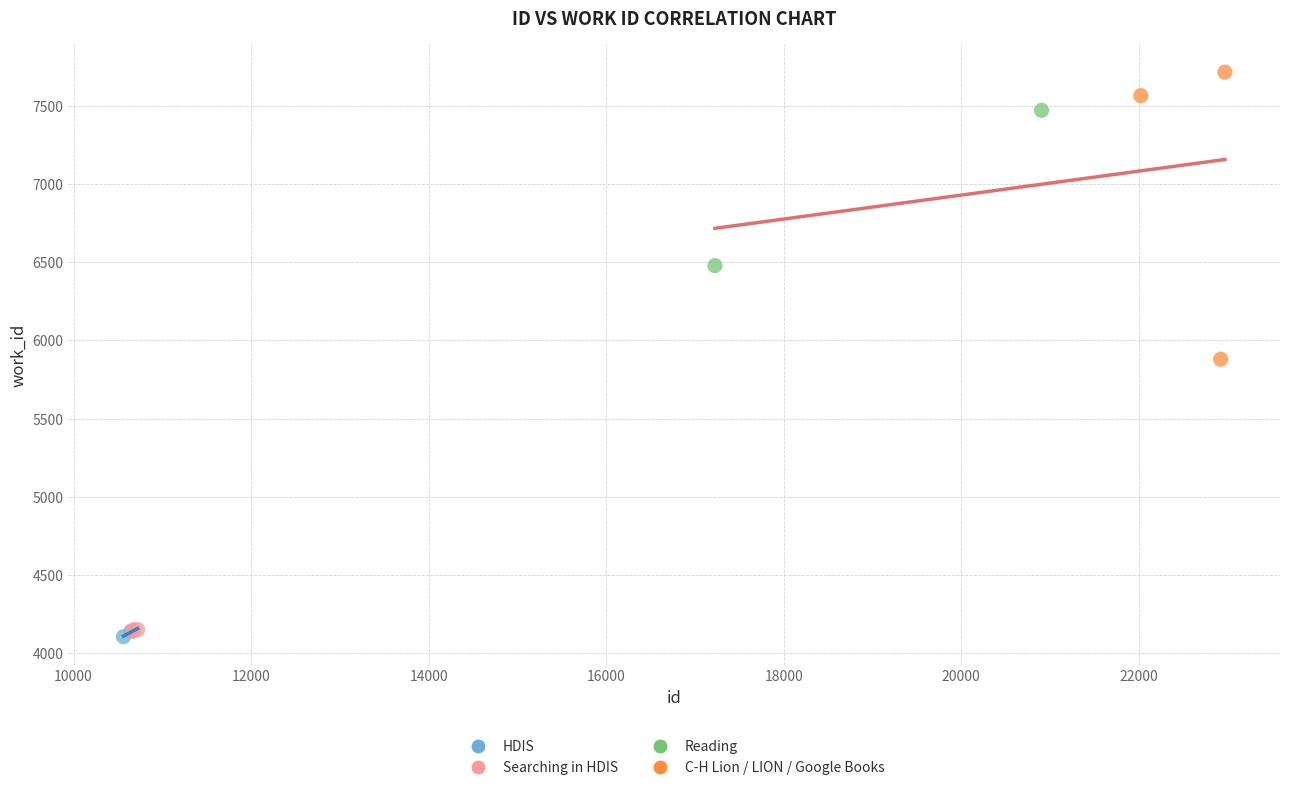

What are all the series names shown in the legend?

HDIS, Searching in HDIS, Reading, C-H Lion / LION / Google Books